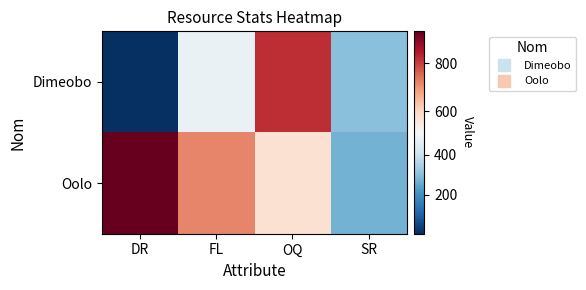

Rank the series by their maximum value, from highest to lowest.

Oolo, Dimeobo